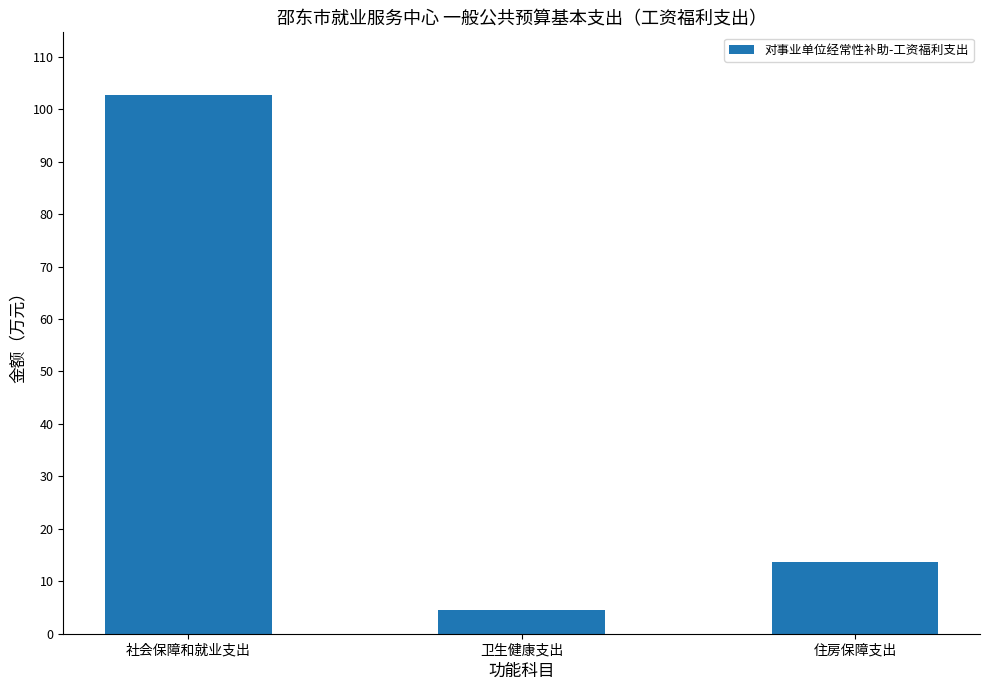

What is the sum of the values at 住房保障支出 and 卫生健康支出?

18.2